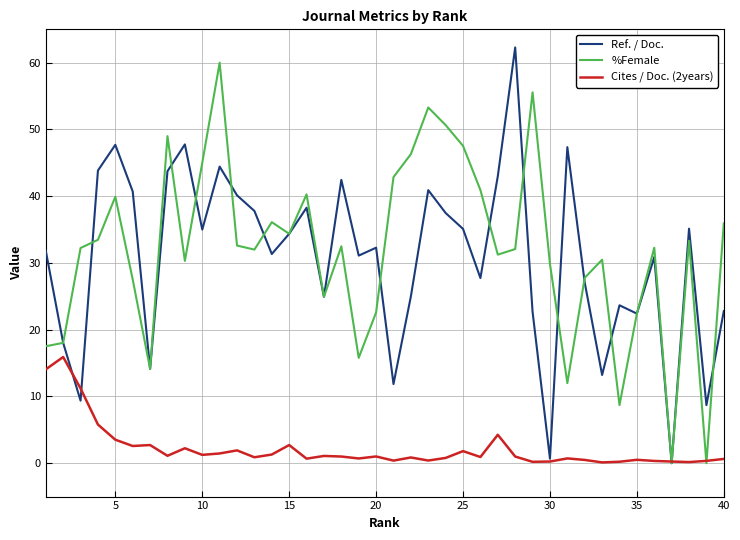

Which series ends up on top after the final intersection of %Female and Cites / Doc. (2years)?

%Female